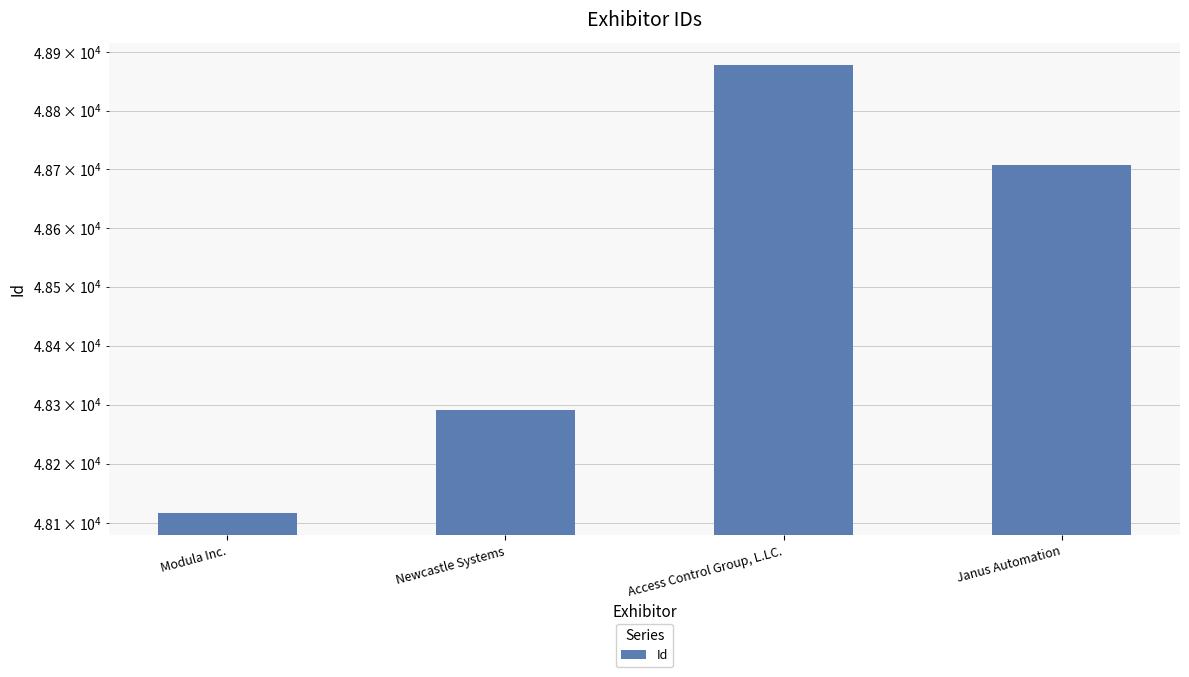

What is the average value?

48498